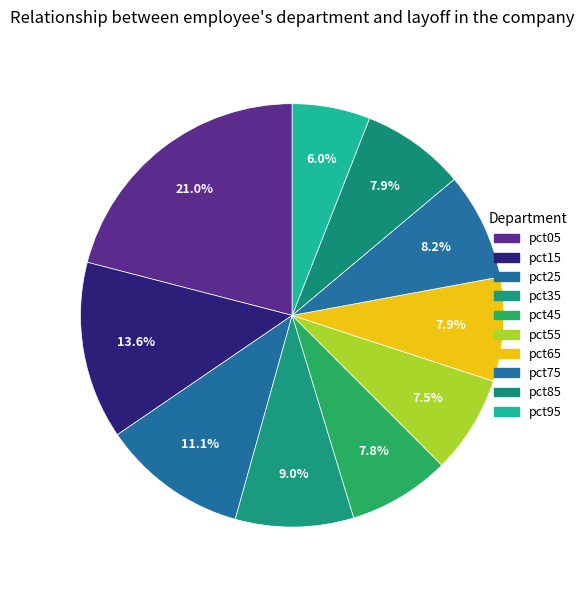

Does pct35 represent more than half of the total?

No